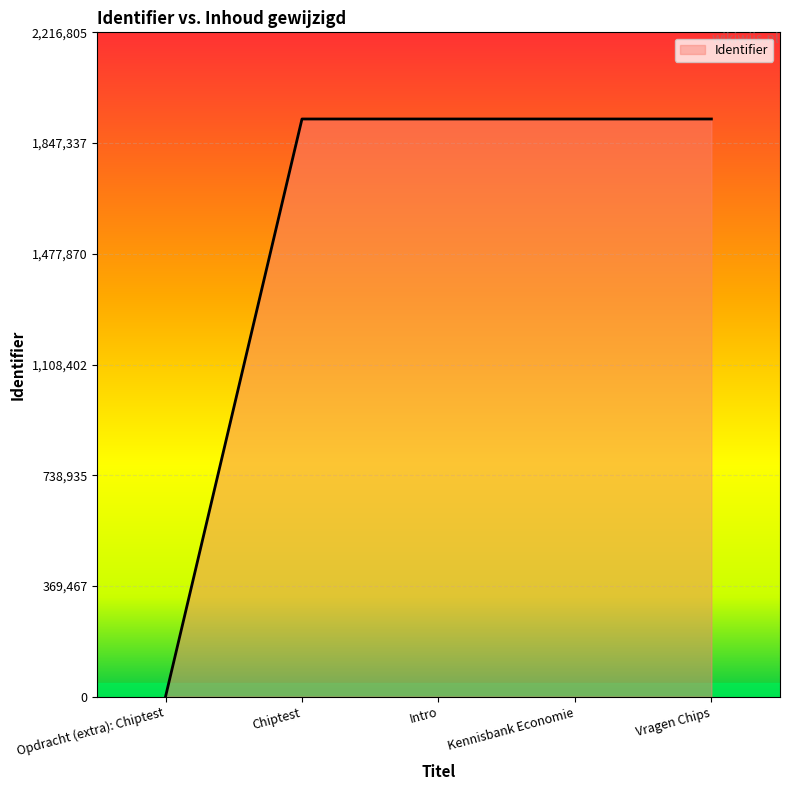

What is the average value?

1542123